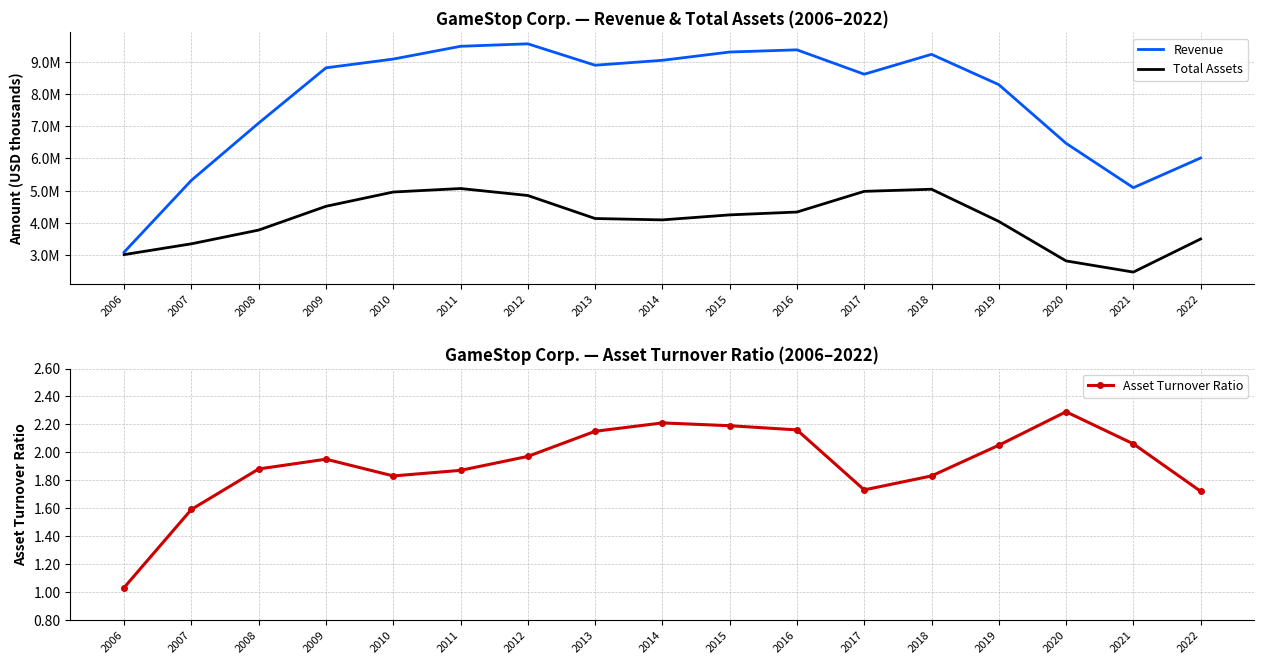

Rank the series at 2019 from lowest to highest value.

Asset Turnover Ratio, Total Assets, Revenue